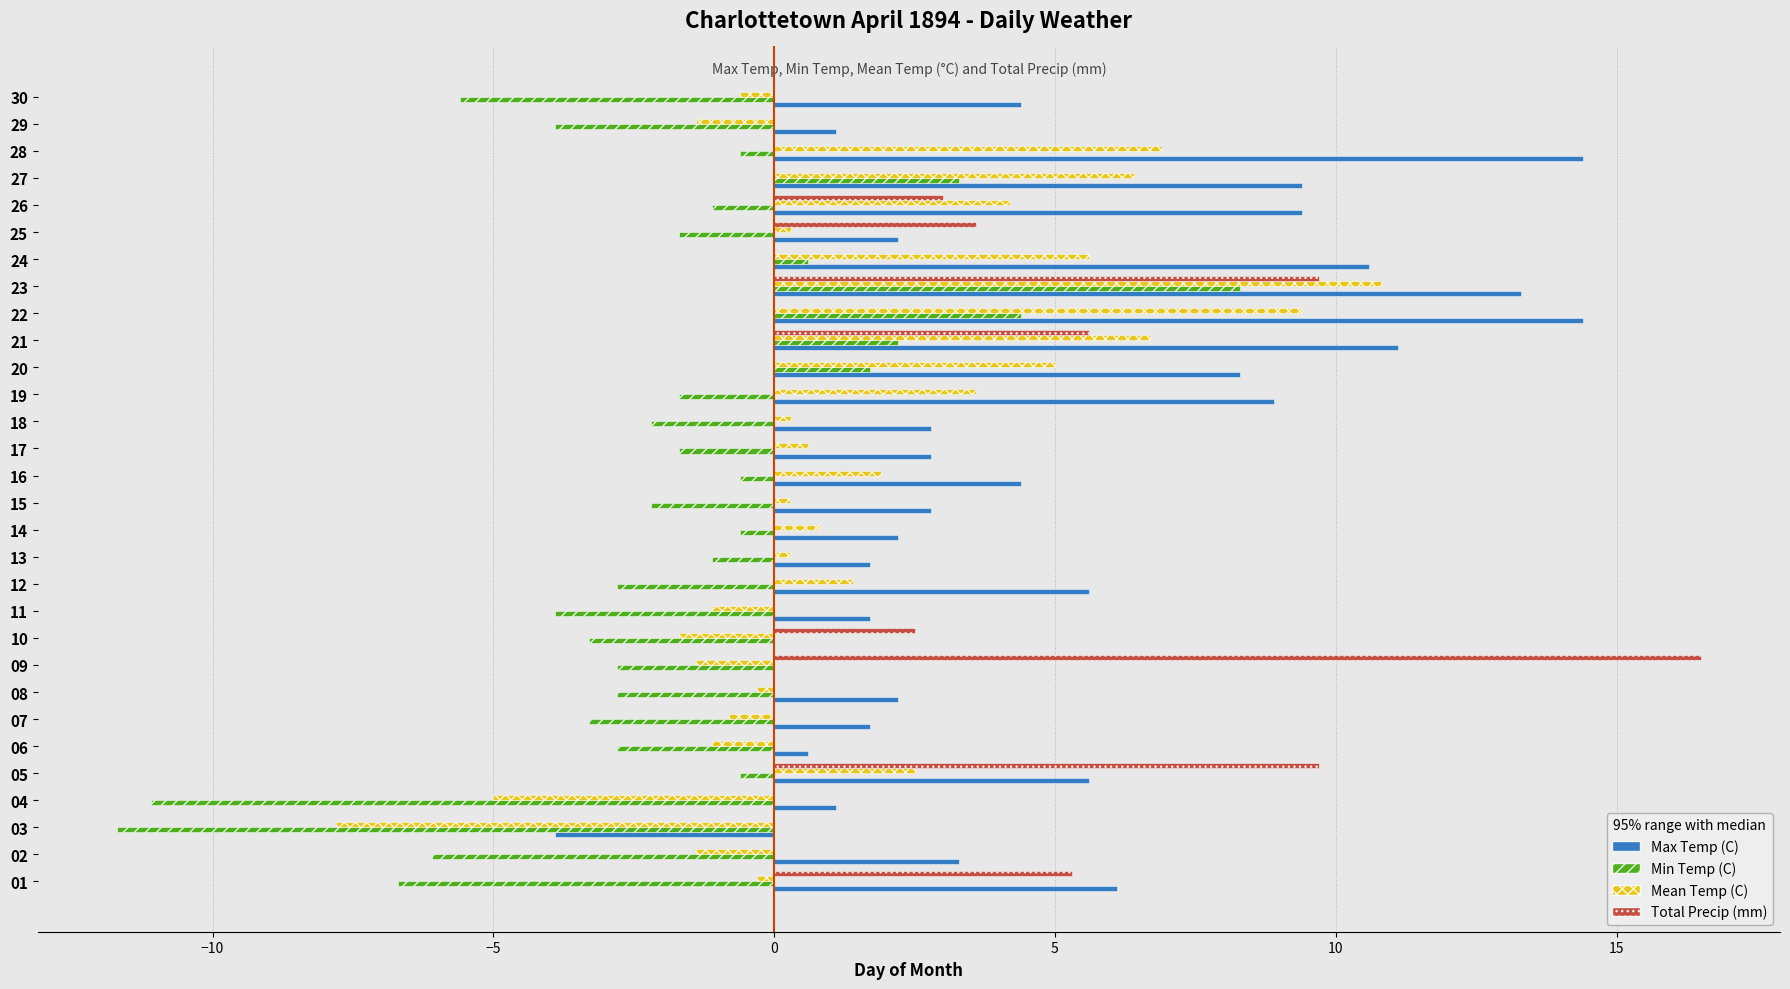

What is the maximum value shown in the chart?

16.5